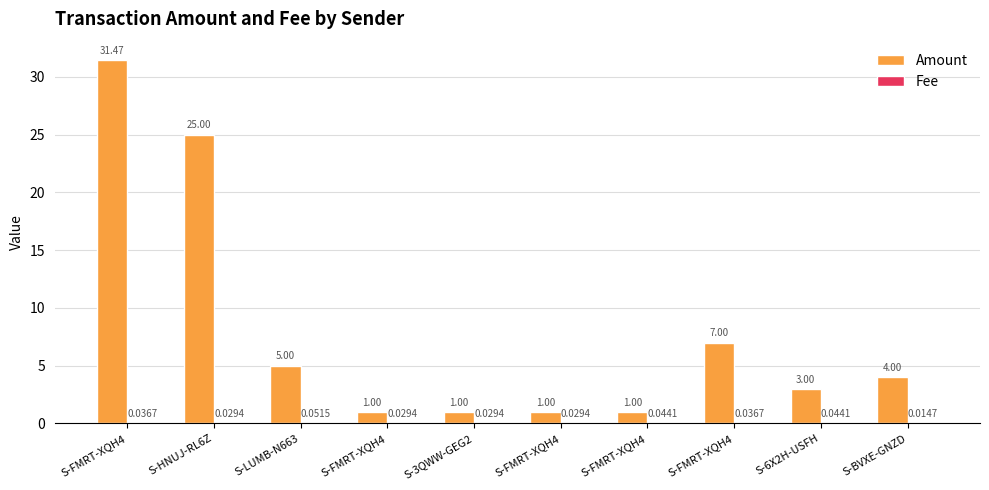

How many groups of bars are there?

10